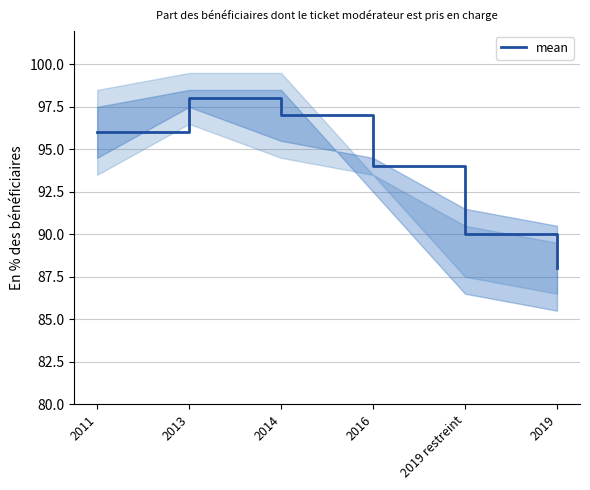

What is the difference between the values at 2019 restreint and 2013?

8